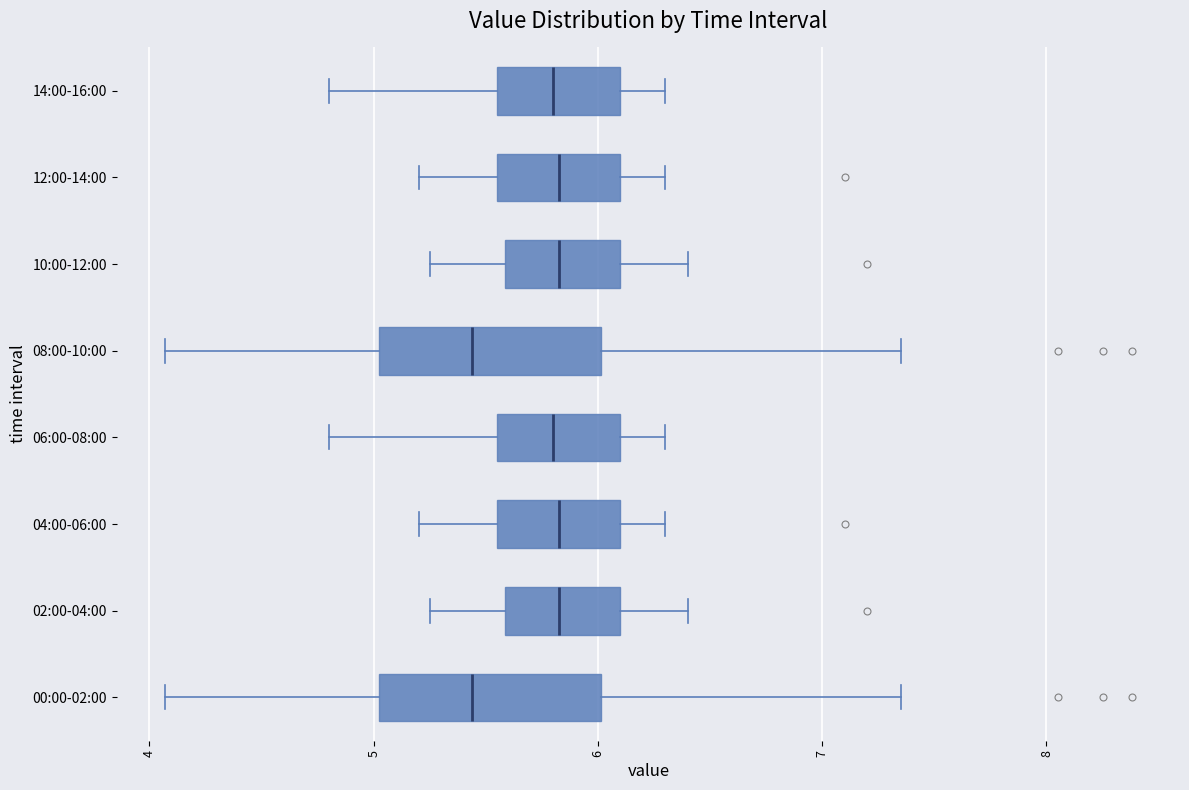

Where does the right whisker of the box for 06:00-08:00 end on the x-axis? The values are not printed on the chart, so give them approximately, as read against the axis.

6.3